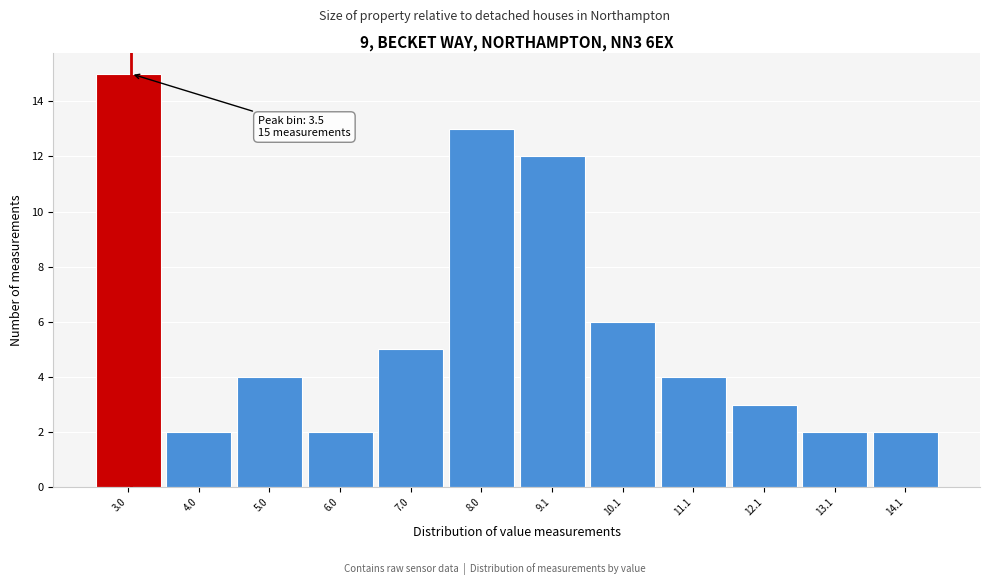

Reading left to right, list all the values displayed in this chart.

3.0=15	4.0=2	5.0=4	6.0=2	7.0=5	8.0=13	9.1=12	10.1=6	11.1=4	12.1=3	13.1=2	14.1=2